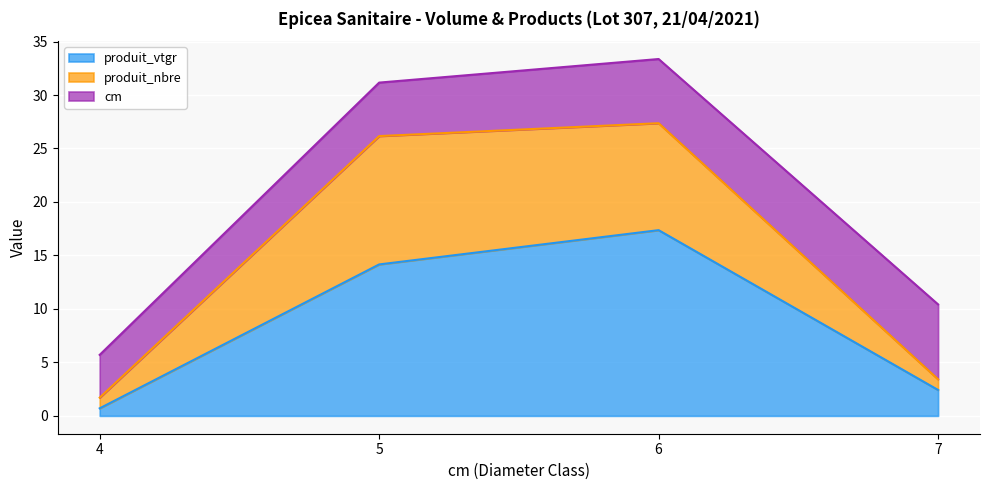

List the labels in order of produit_vtgr value, largest first.

6, 5, 7, 4